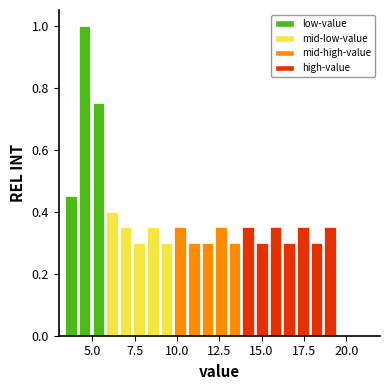

Read against the x-axis, roughly where is the centre of the tallest bar?

4.5